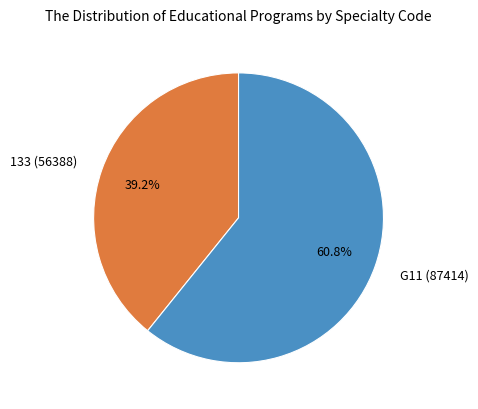

What is the largest slice in the pie chart?

G11 (87414)